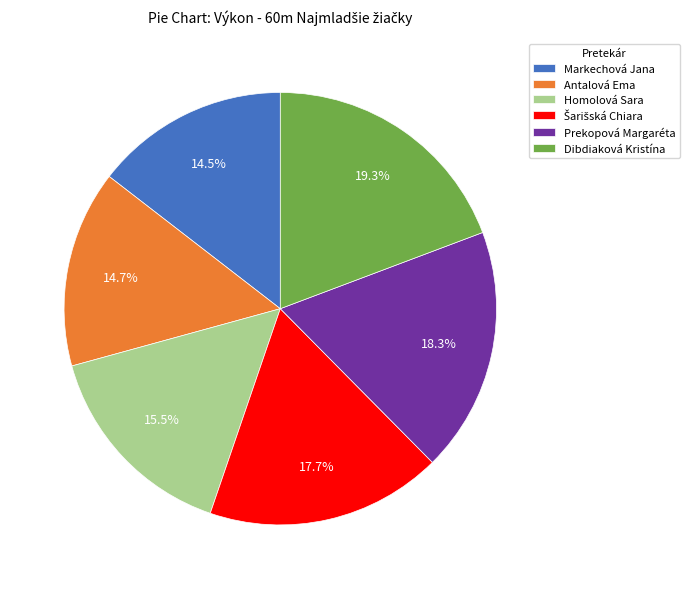

How many segments does this pie chart have?

6